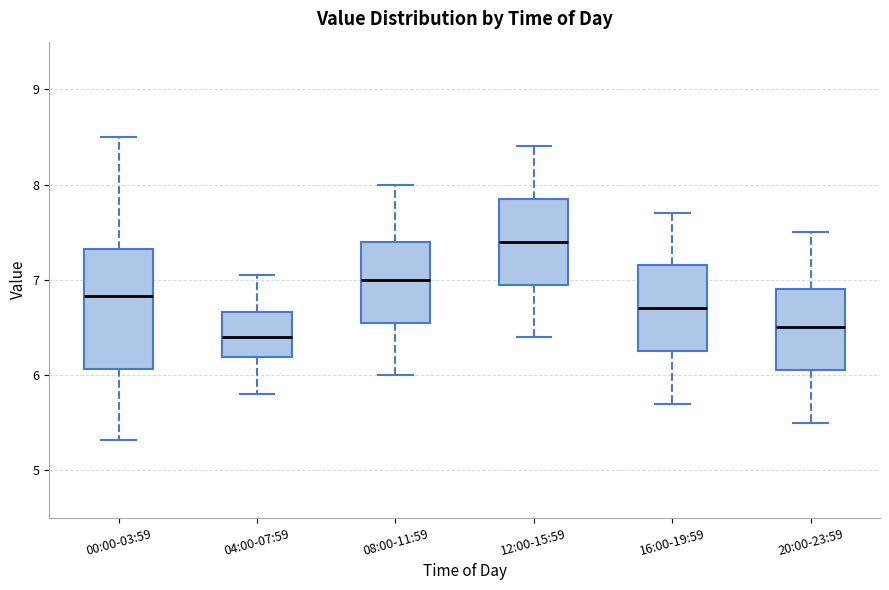

Reading left to right, transcribe this box plot: for each box, give where its median line is, the range the box spans, and where its two whiskers end, as read against the y-axis. The values are not printed on the chart, so give them approximately, as read against the axis.

00:00-03:59: median 6.8, box 6.1 to 7.3, whiskers 5.3 to 8.5
04:00-07:59: median 6.4, box 6.2 to 6.7, whiskers 5.8 to 7.1
08:00-11:59: median 7.0, box 6.6 to 7.4, whiskers 6.0 to 8.0
12:00-15:59: median 7.4, box 7.0 to 7.9, whiskers 6.4 to 8.4
16:00-19:59: median 6.7, box 6.3 to 7.2, whiskers 5.7 to 7.7
20:00-23:59: median 6.5, box 6.1 to 6.9, whiskers 5.5 to 7.5